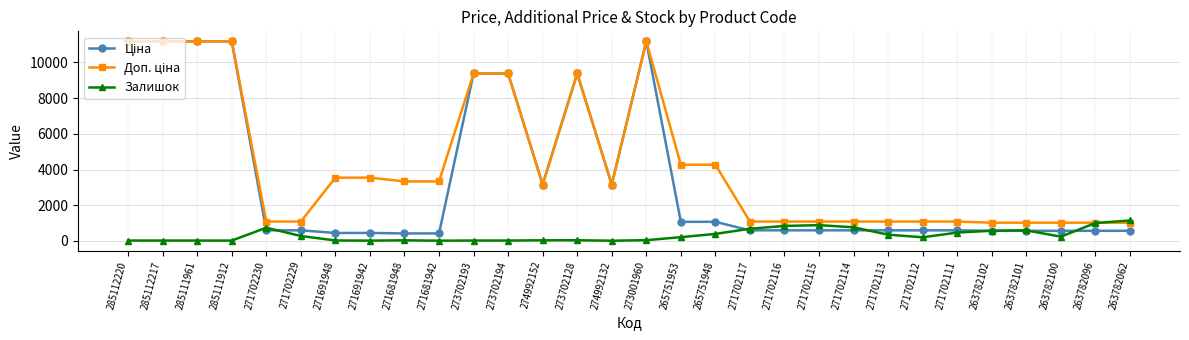

What is the spread (max minus min) of values at 285111912?

11173.2